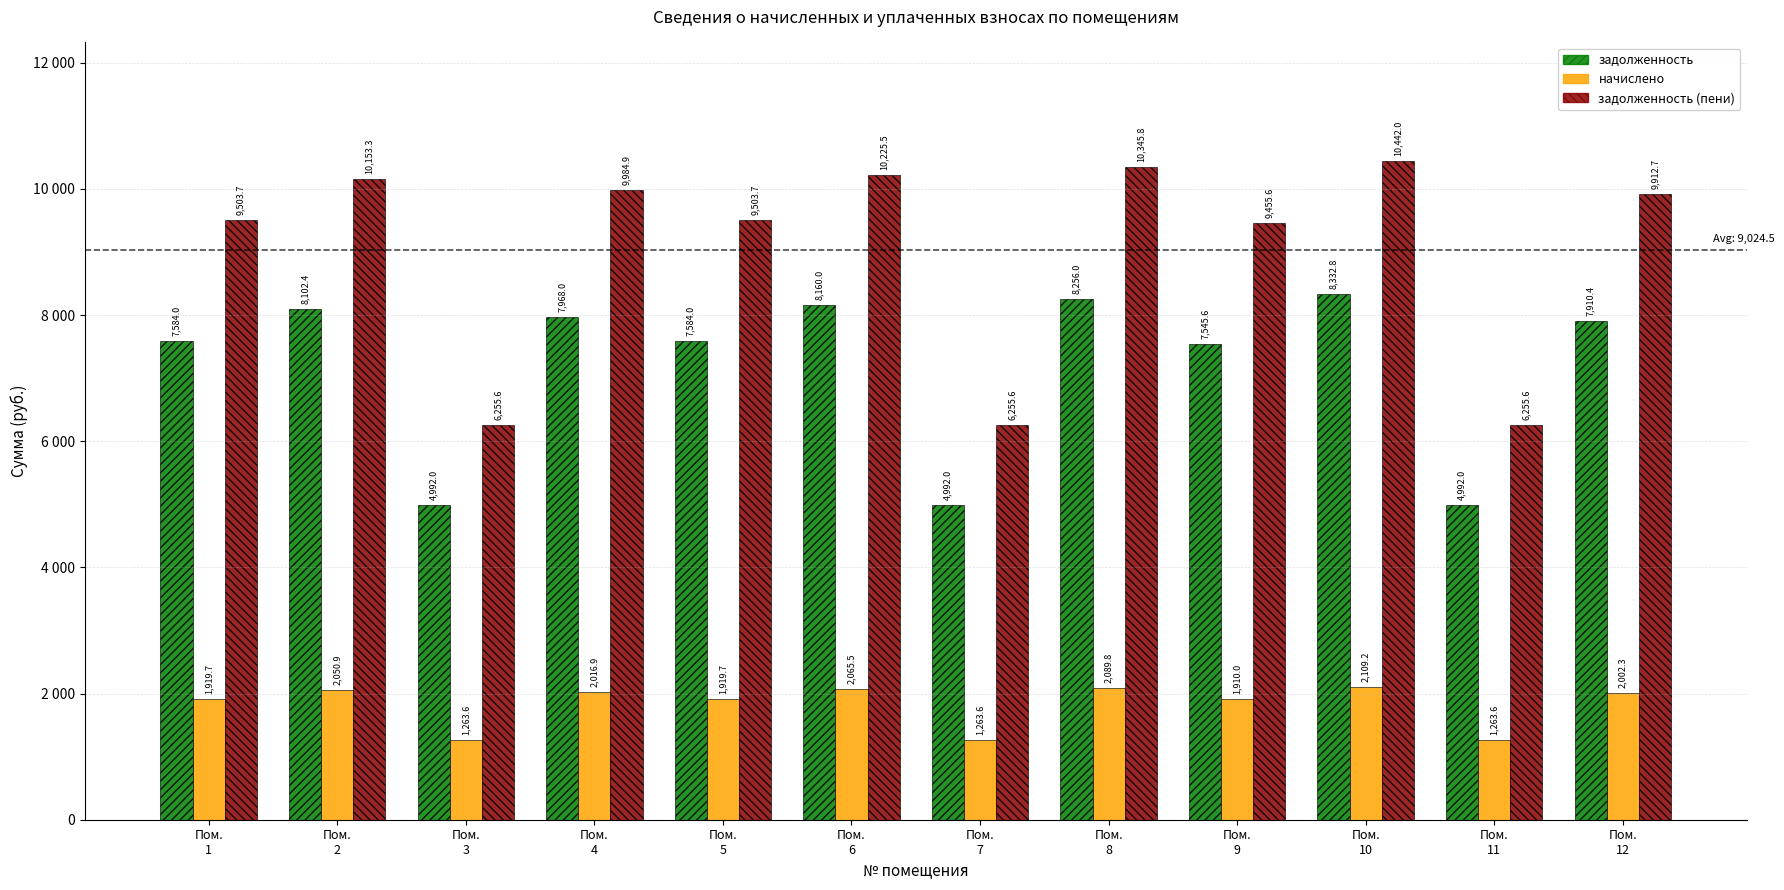

At how many categories does at least one series exceed 8506?

9